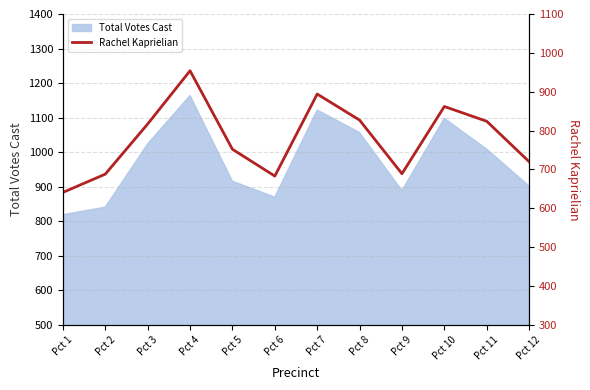

How many interior local valleys (lower than both neighbors) does the data have?

2